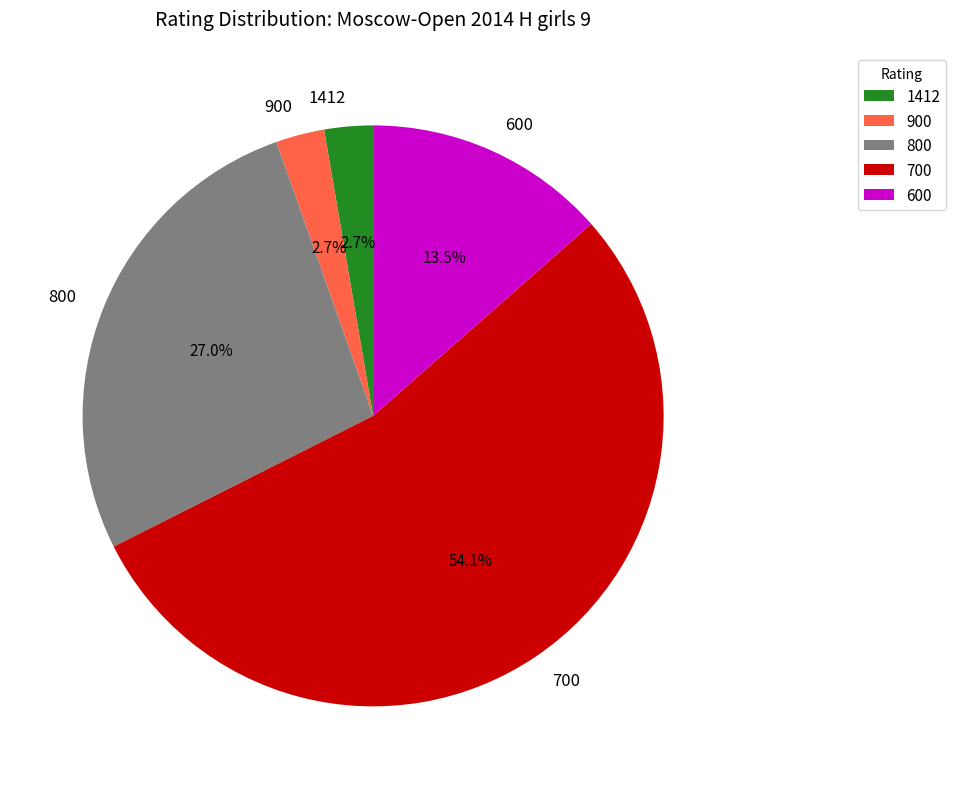

What percentage do 600 and 700 together represent?

67.6%